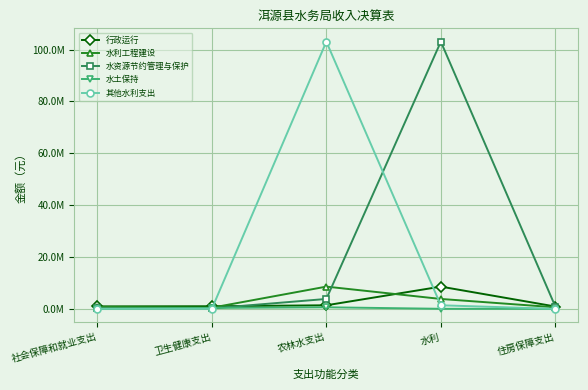

What is the lowest value of the 行政运行 series?

891923.0